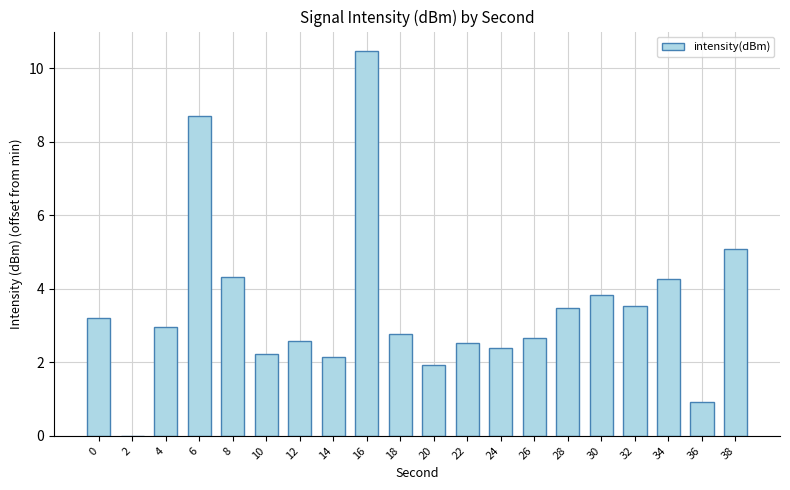

Which label corresponds to the largest value in the chart?

16